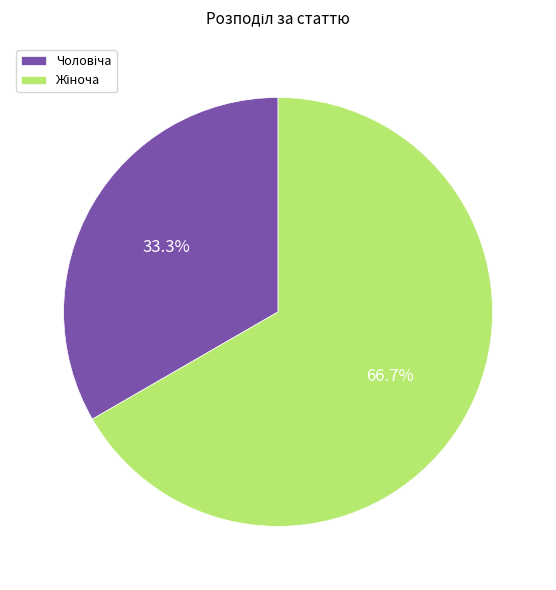

Is there any slice that represents more than half of the pie?

Yes